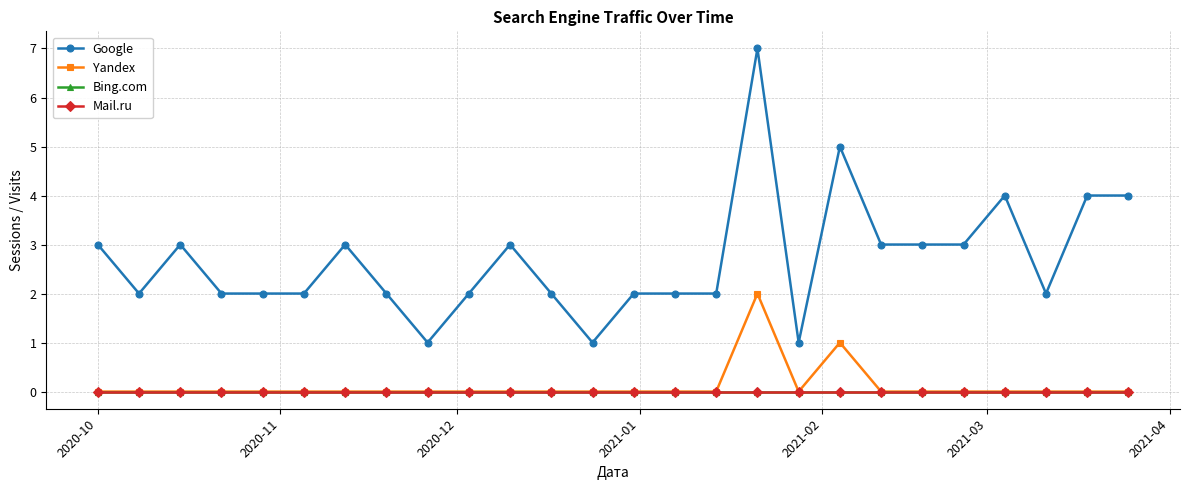

Does the chart have visible grid lines?

Yes